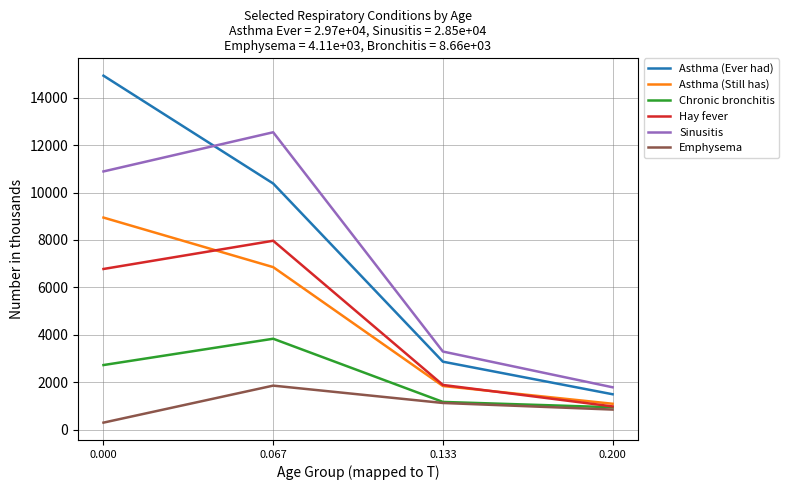

Reading left to right, transcribe all the data shown in this chart.

Asthma (Ever had): 0.000=14929	0.067=10380	0.133=2863	0.200=1489
Asthma (Still has): 0.000=8943	0.067=6852	0.133=1837	0.200=1088
Chronic bronchitis: 0.000=2721	0.067=3831	0.133=1165	0.200=940
Hay fever: 0.000=6774	0.067=7965	0.133=1882	0.200=975
Sinusitis: 0.000=10889	0.067=12542	0.133=3291	0.200=1783
Emphysema: 0.000=292	0.067=1853	0.133=1121	0.200=843